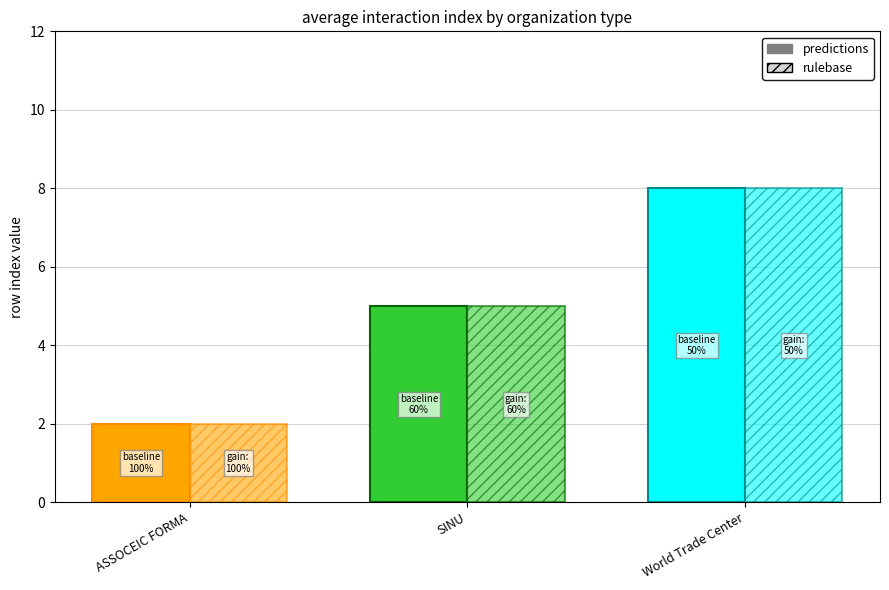

What is the minimum value shown in the chart?

2